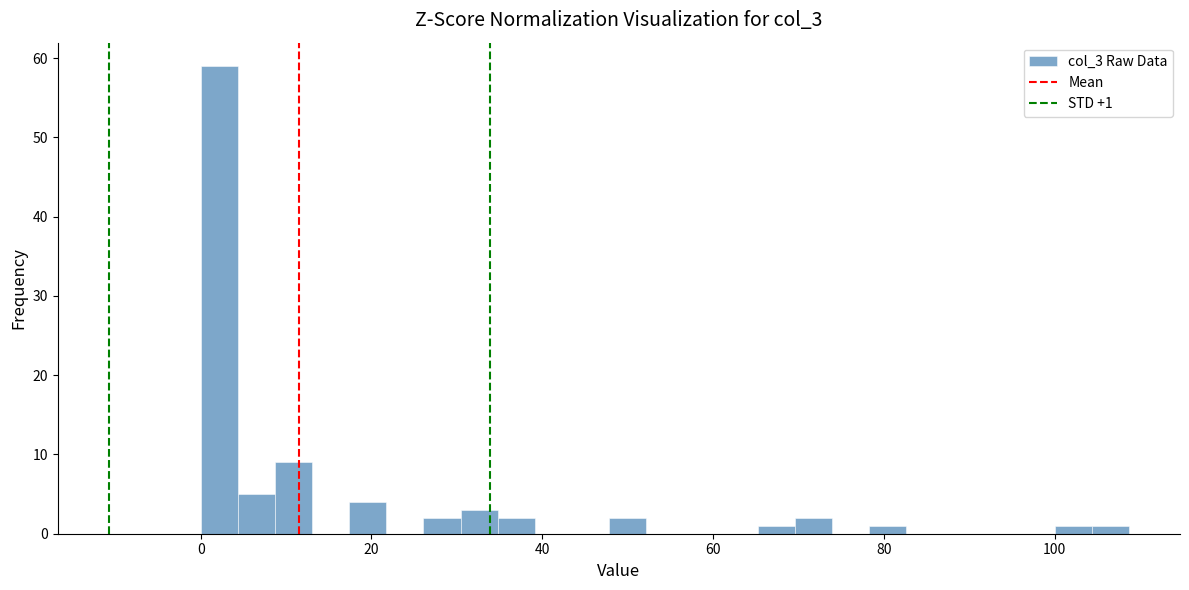

Around what value on the x-axis is the tallest bar? Give the approximate position of its centre, as read against the axis.

2